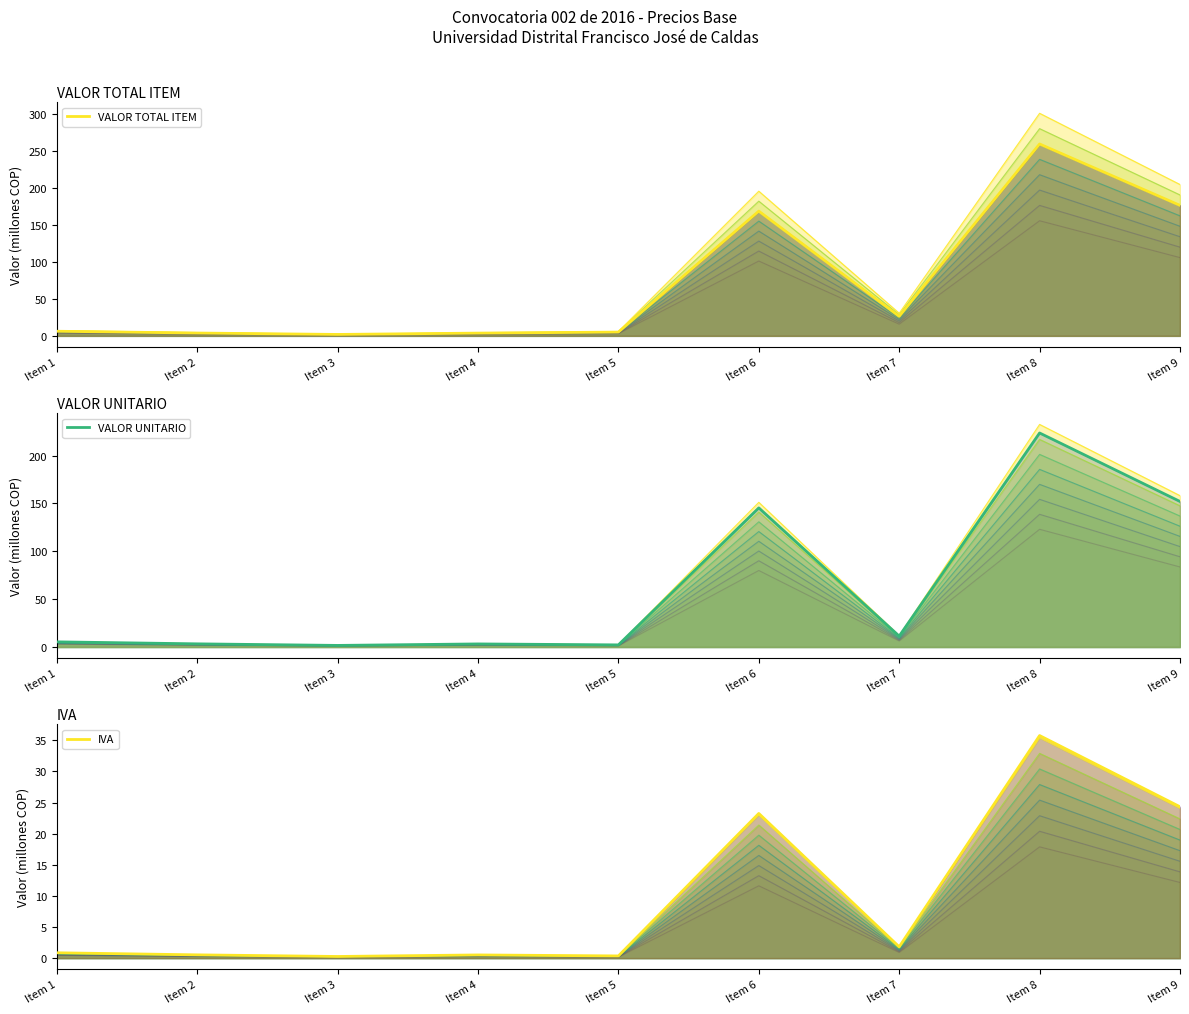

Rank the categories by IVA value from highest to lowest.

Item 8, Item 9, Item 6, Item 7, Item 1, Item 2, Item 4, Item 5, Item 3